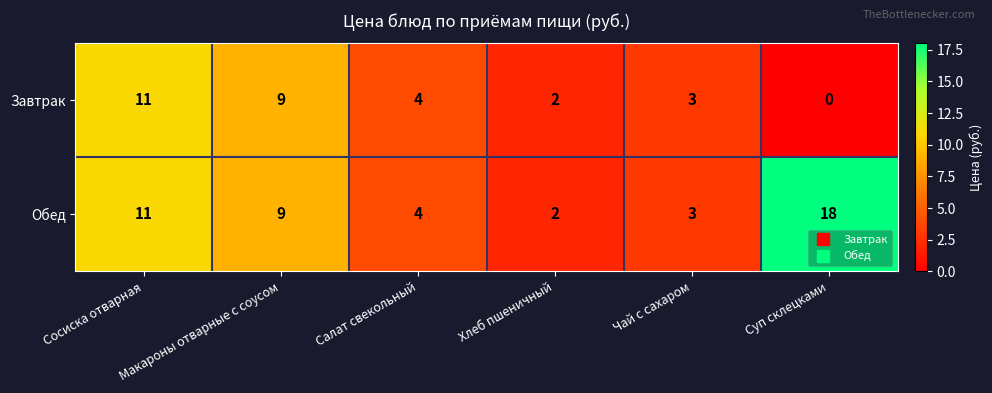

Is it true that Обед equals 18 at Суп склецками?

True